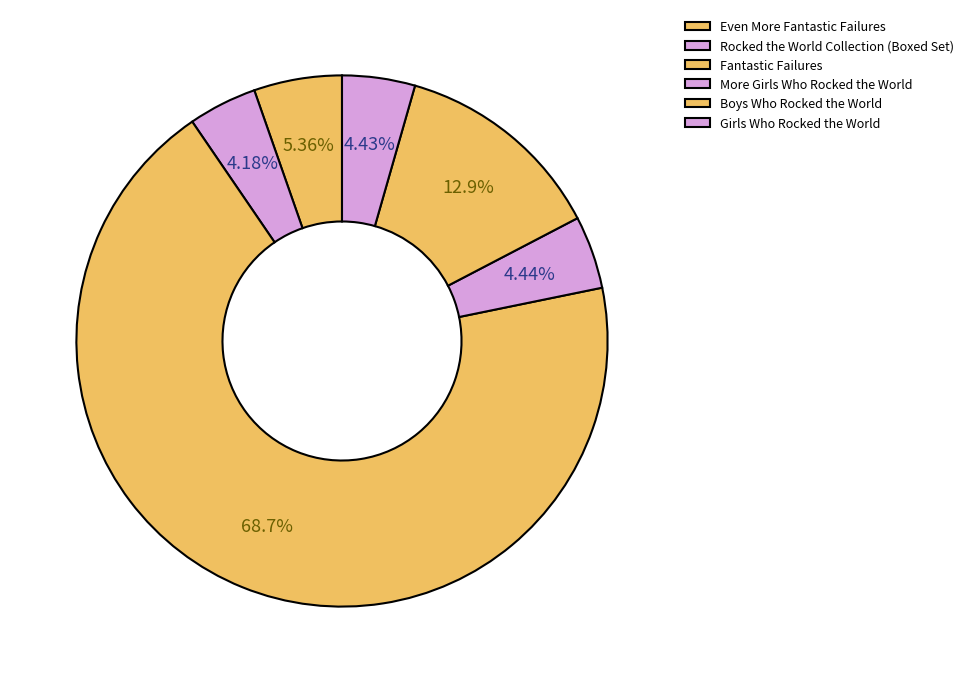

Which category has the biggest portion of the pie?

Fantastic Failures